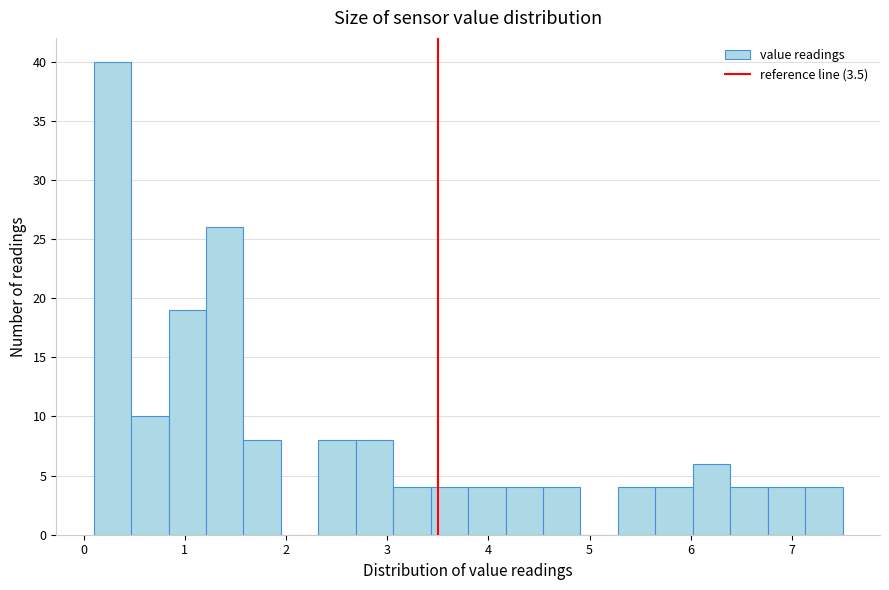

Around what value on the x-axis is the tallest bar? Give the approximate position of its centre, as read against the axis.

0.3